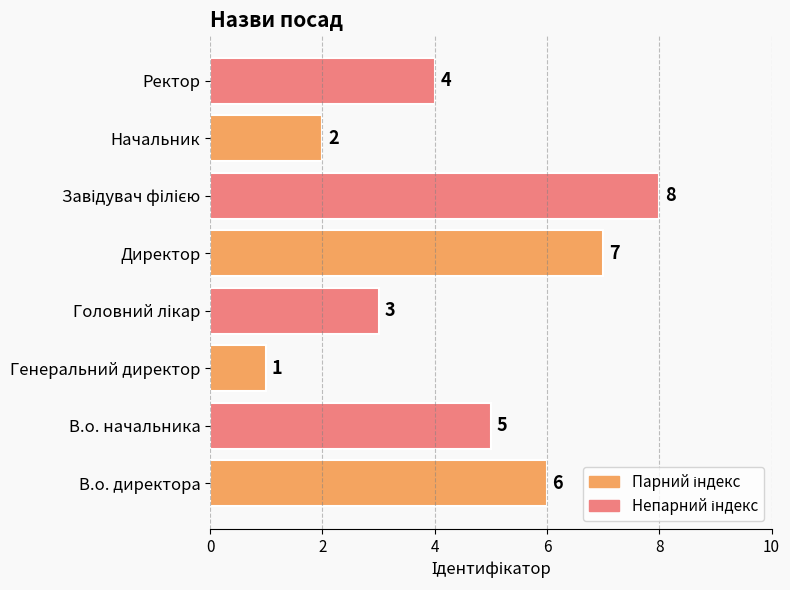

Is it true that the value at Начальник is 2?

True